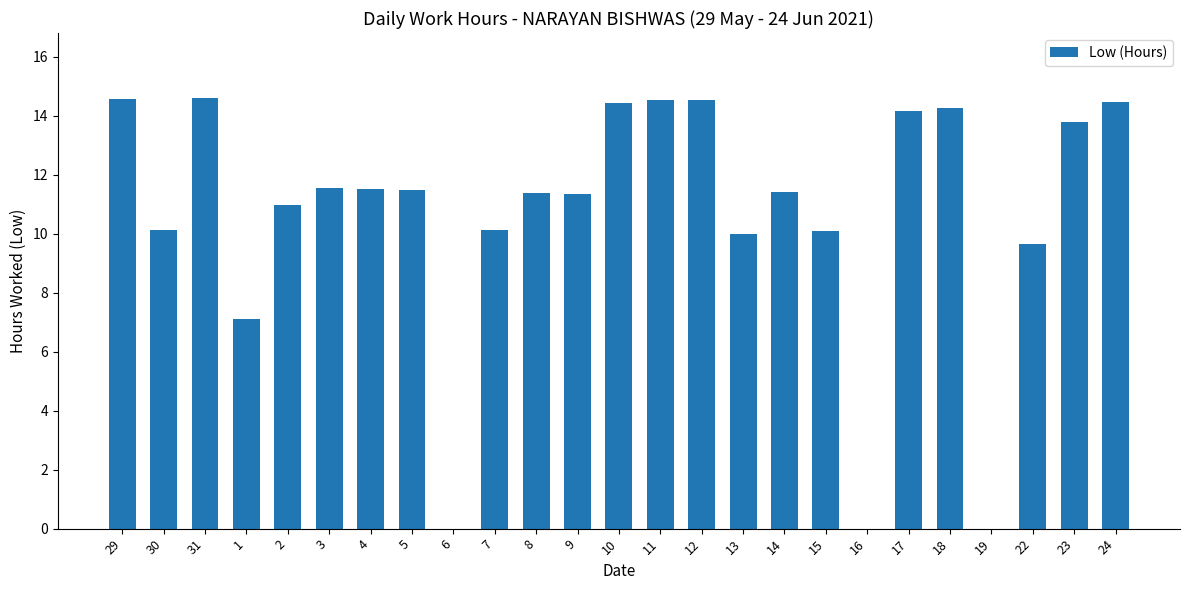

What is the change in value from 15 to 19?

-10.1